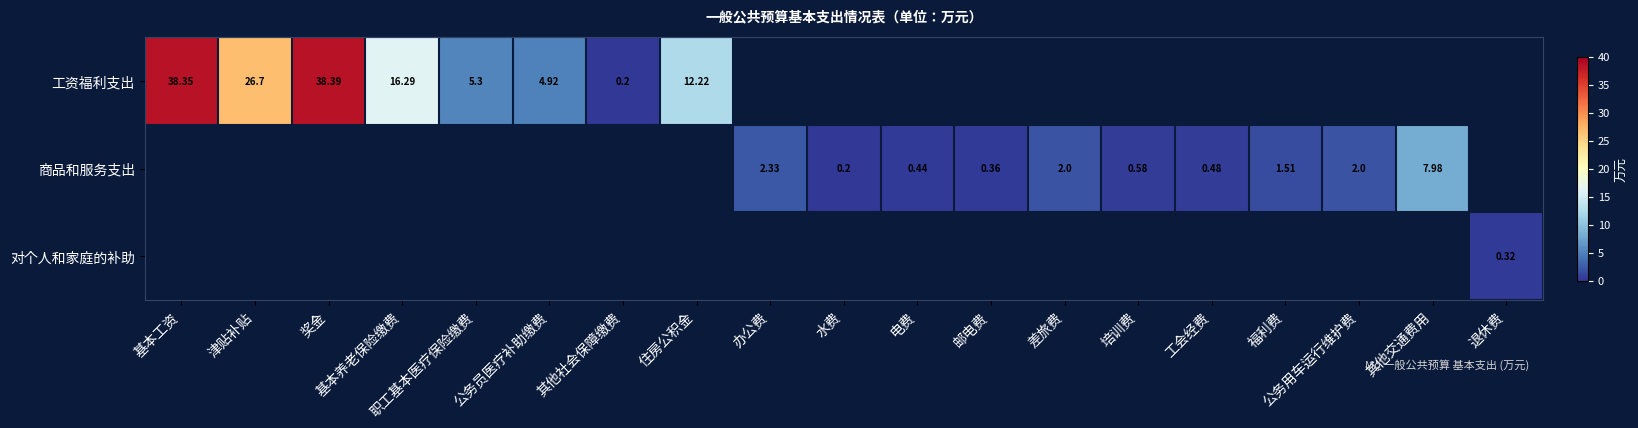

What is the difference between the maximum and second lowest values in the 对个人和家庭的补助 series?

0.3